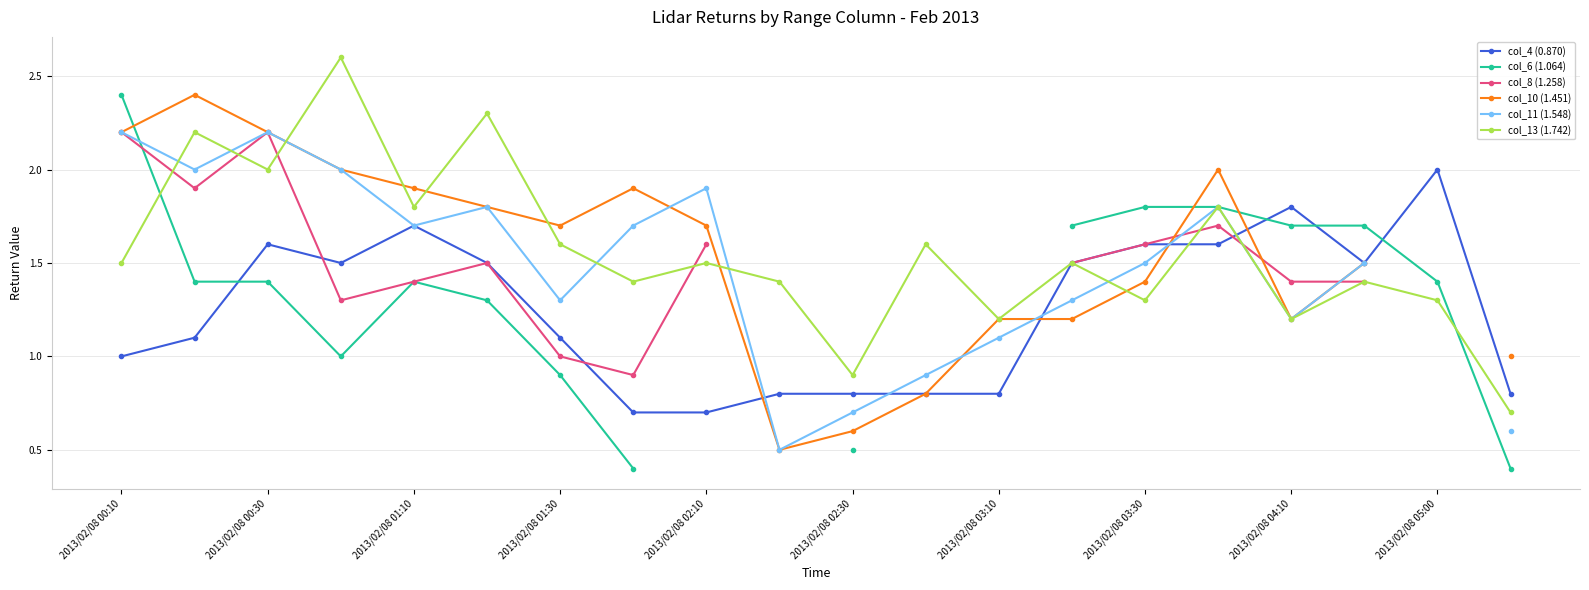

What is the maximum value for col_4 (0.870)?

2.0